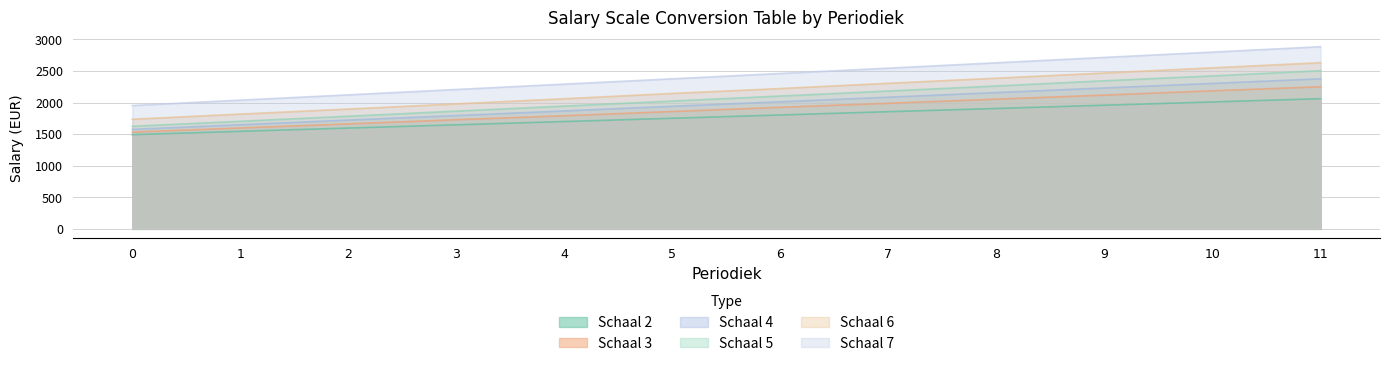

The schaal_3 series shows 2251 at 11. True or false?

True